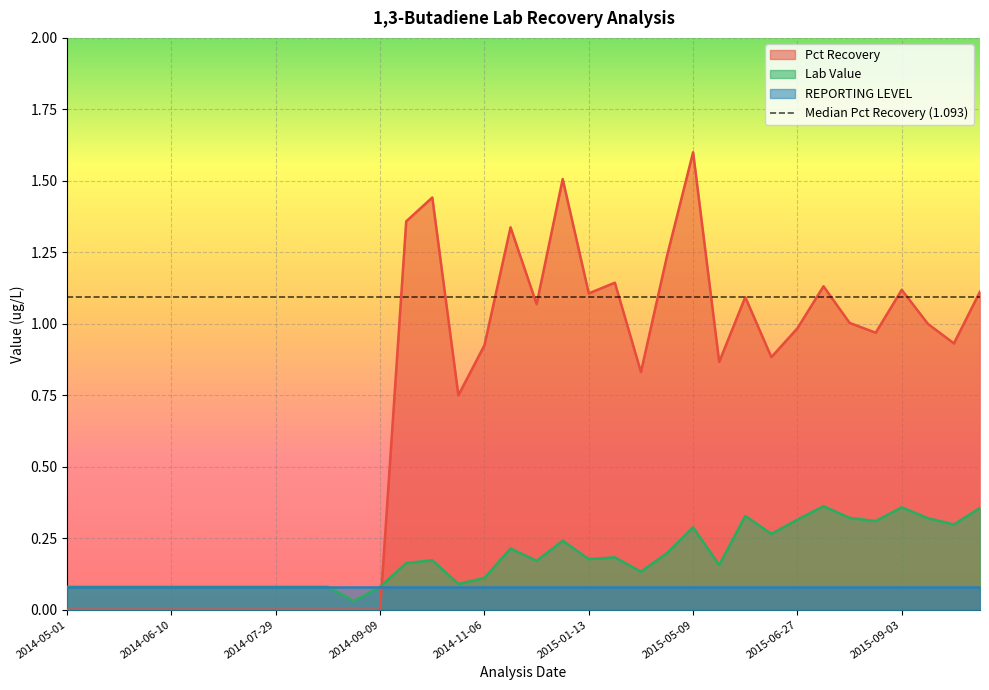

The value of Pct Recovery at 2014-05-01 is -0.9. True or false?

False